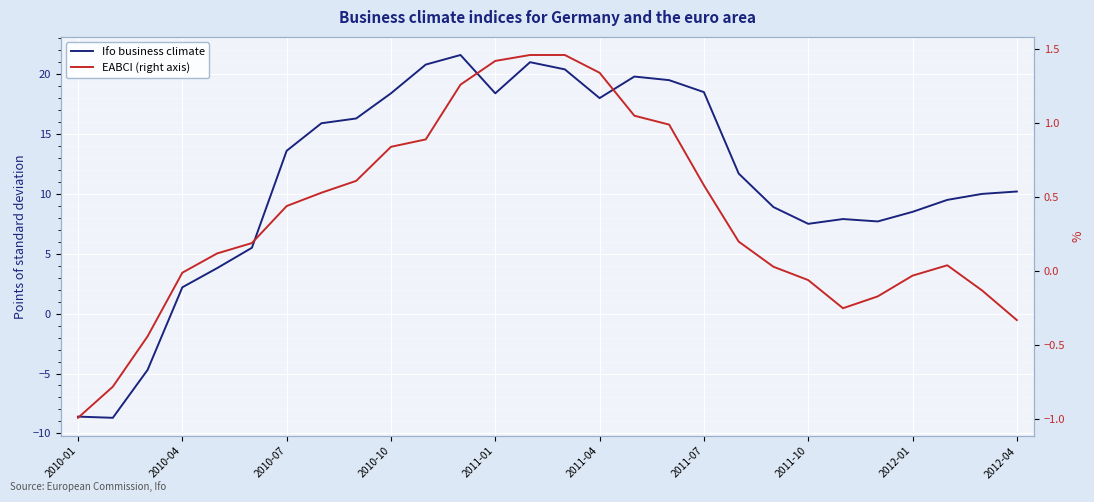

What is the difference between the highest and lowest values at 17?

18.5